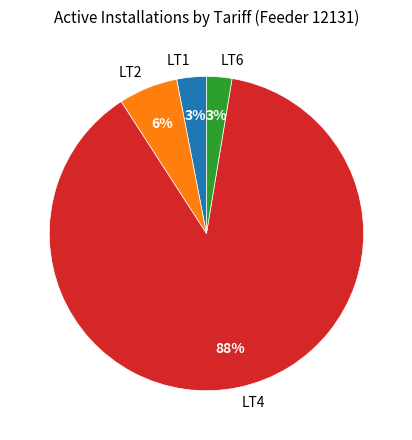

Does LT4 account for over 50% of the chart?

Yes